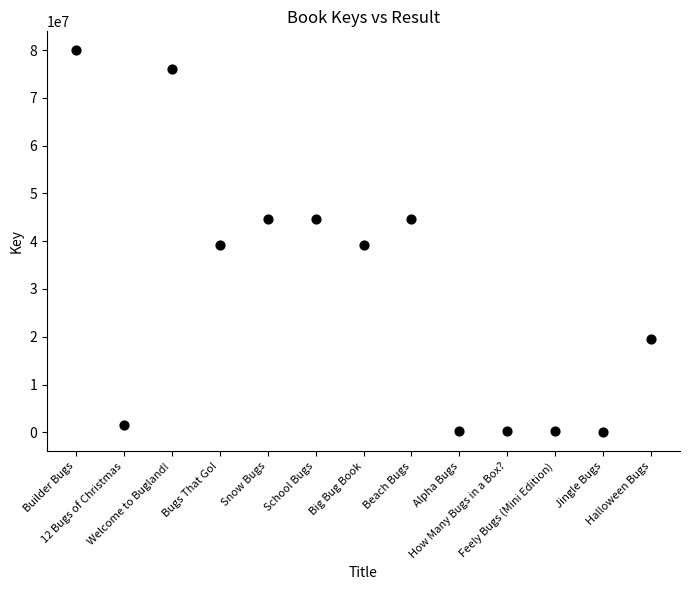

What is the range of Y values (max minus min)?

79920494